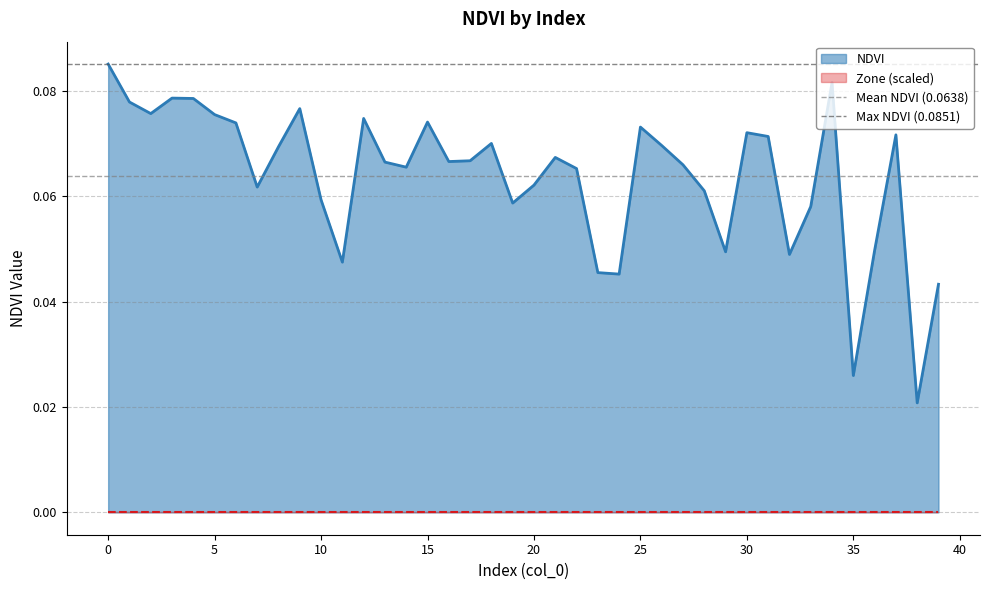

What is the value of the Max NDVI (0.0851) point at the 1st from the left?

0.1